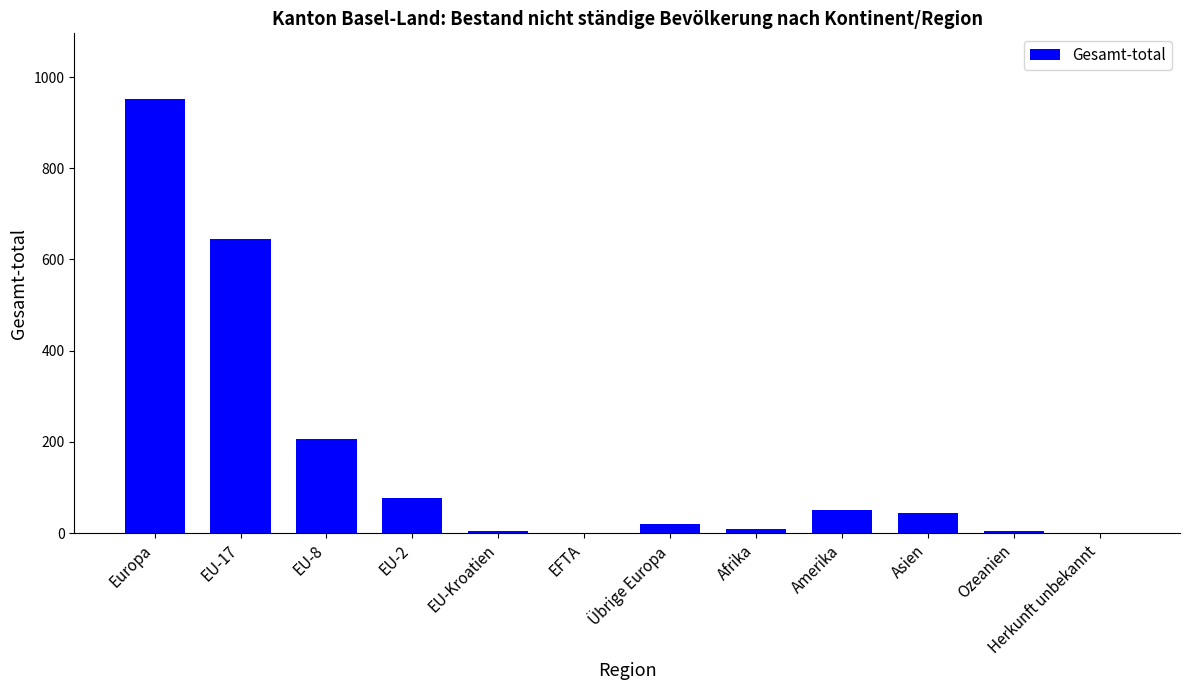

How many data points does each series have?

12